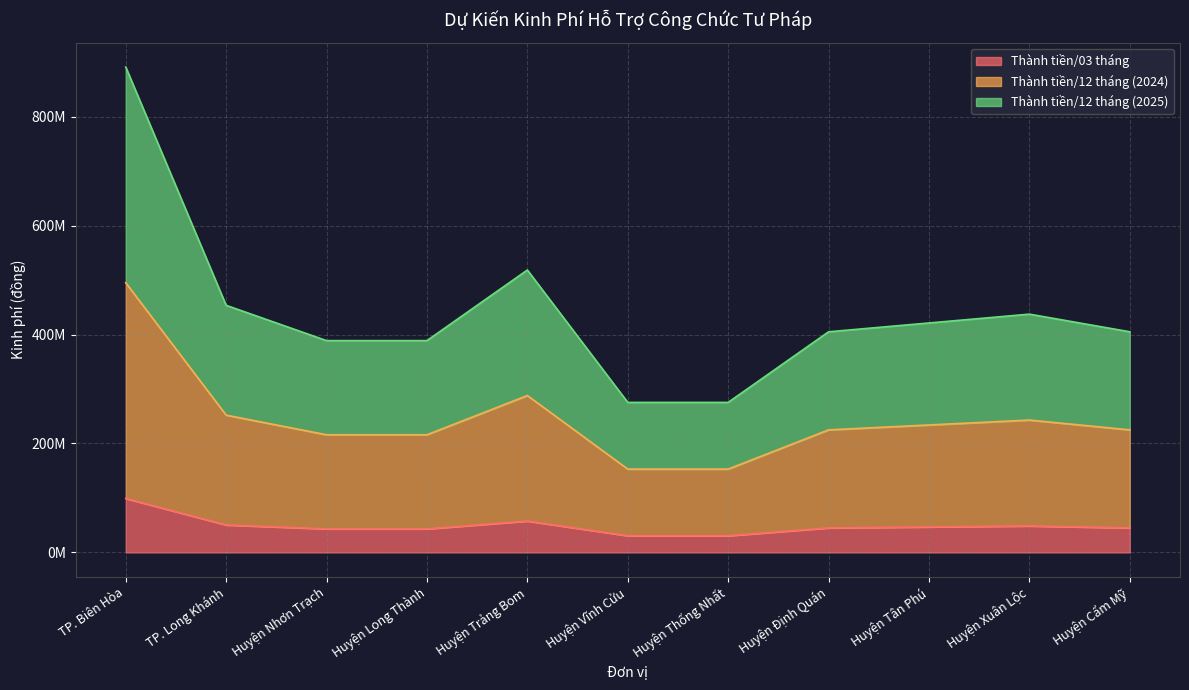

What is the sum of all Thành tiền/12 tháng (2024) values?

2700000000